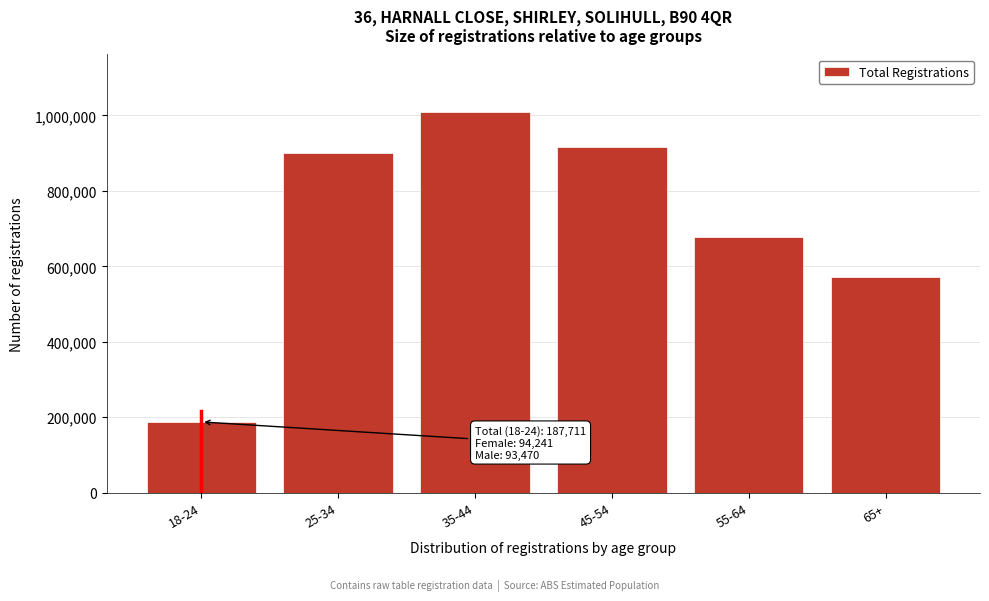

Reading right to left, extract all data points from this chart.

573049	677527	917207	1010127	900033	187711